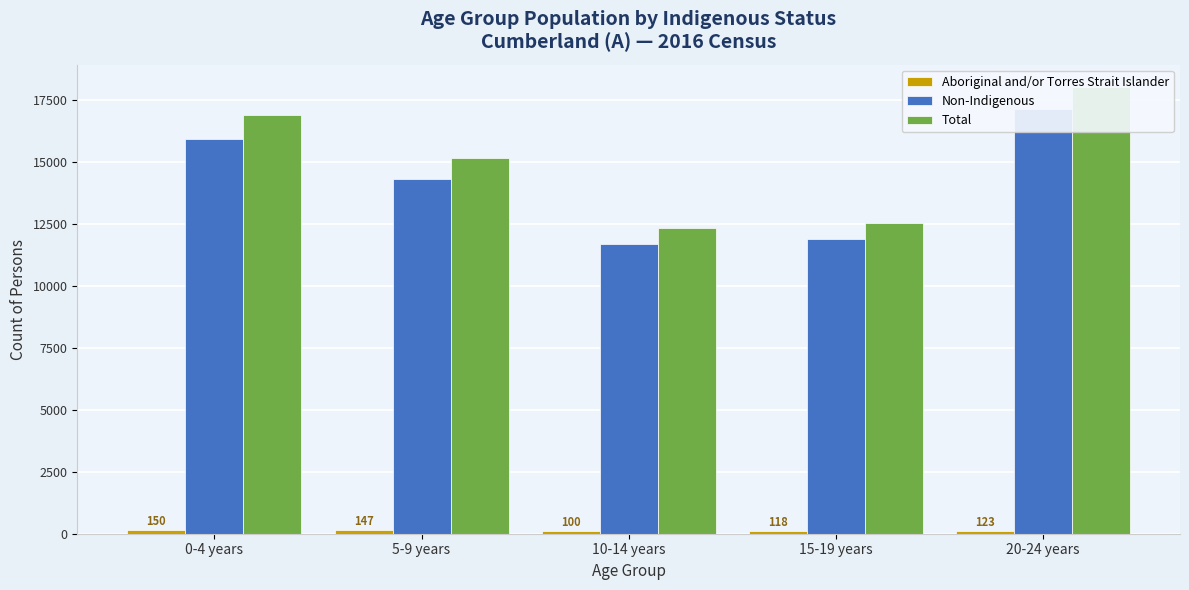

Does the chart contain any negative values?

No